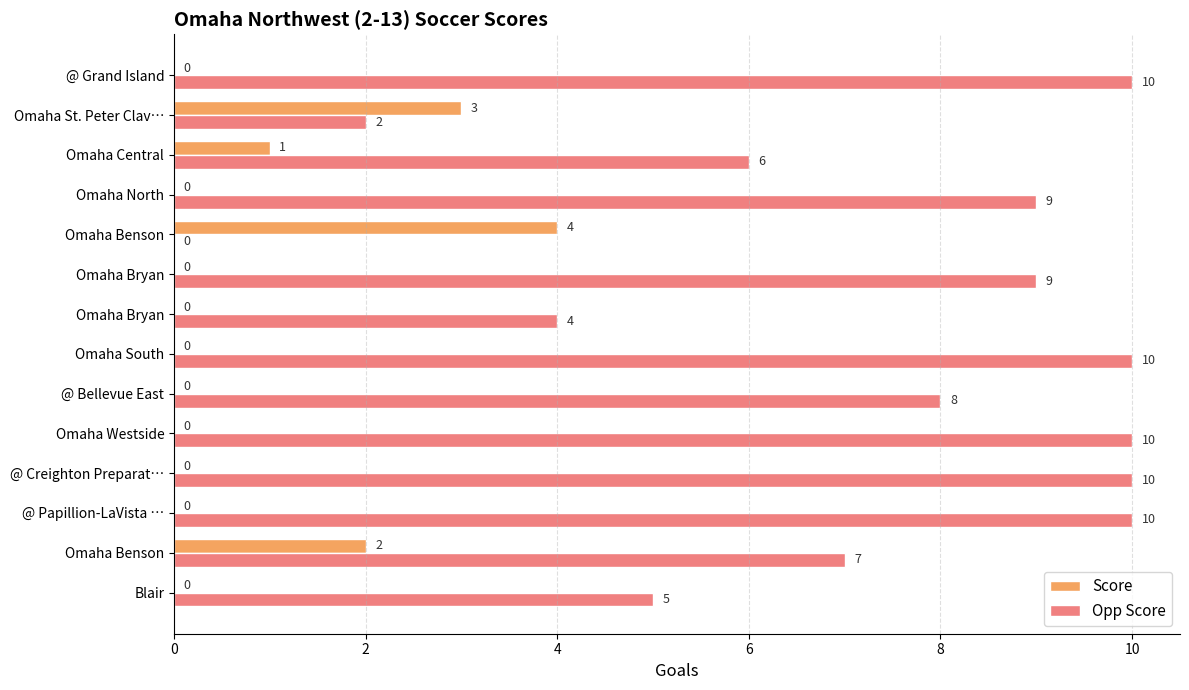

How many values in Score are above zero?

4